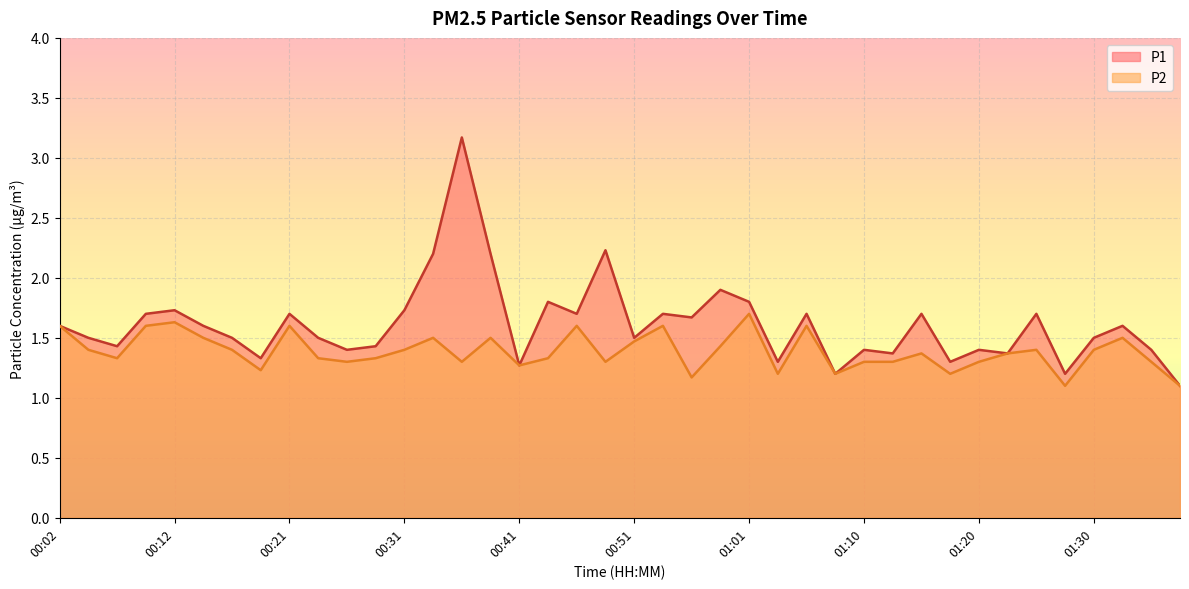

How many interior local peaks does the P1 series have?

13